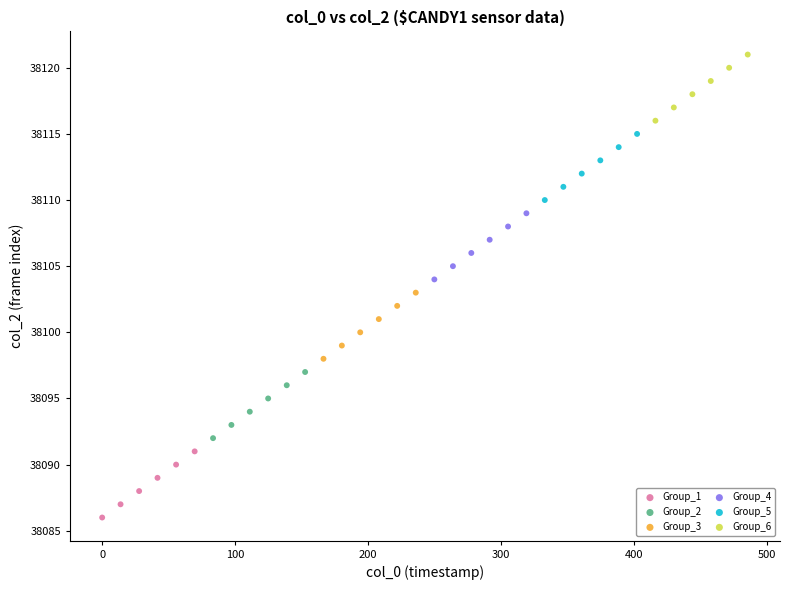

Which series contains the lowest Y value?

Group_1